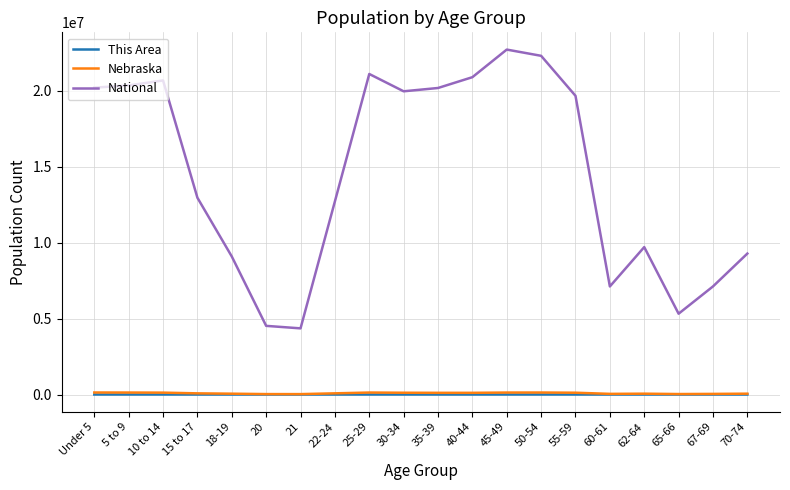

Is the value of National at 50-54 greater than the value of Nebraska at 67-69?

Yes